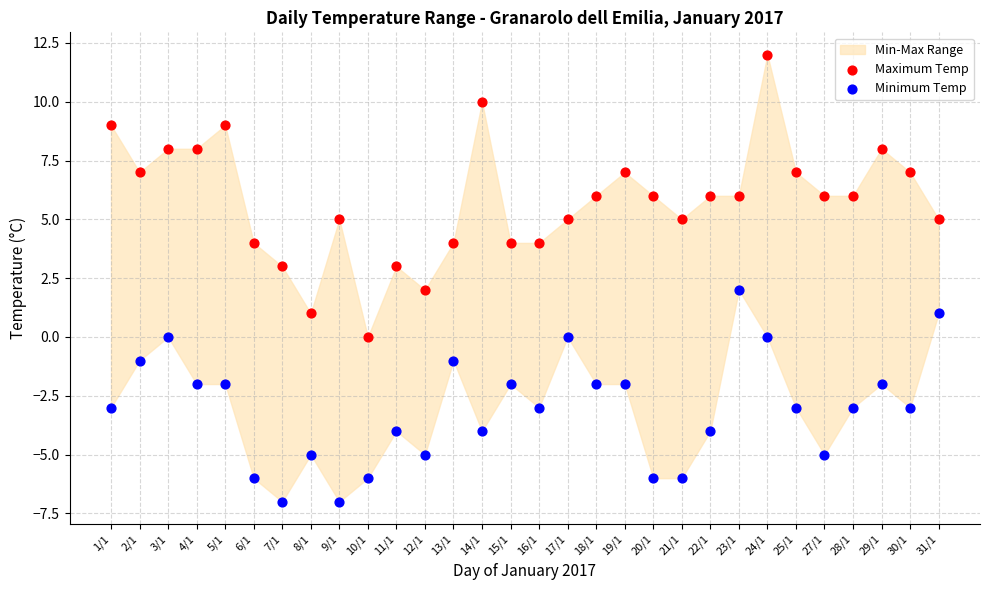

Which series has the largest Y range (max minus min)?

Maximum Temp